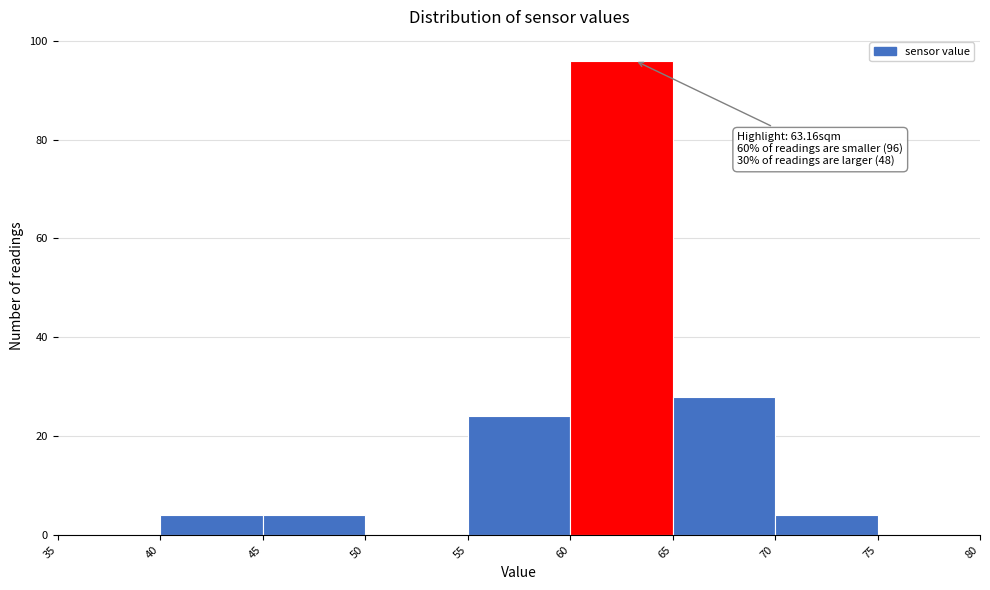

Which range on the x-axis has the tallest bar?

60 to 65